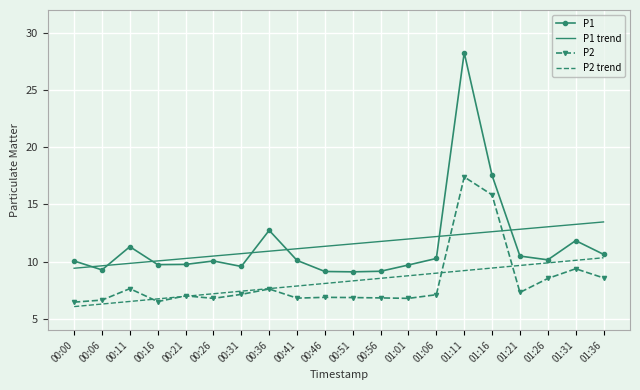

The value of P1 at 01:16 is 17.5. True or false?

True